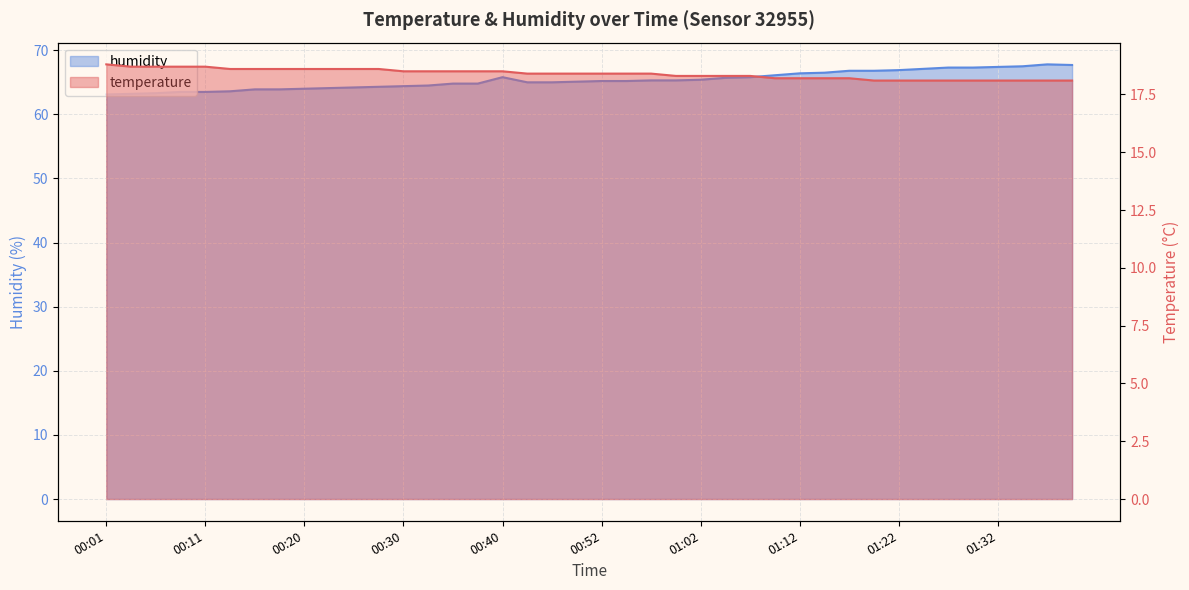

Between 01:37 and 00:47, which is larger?

00:47